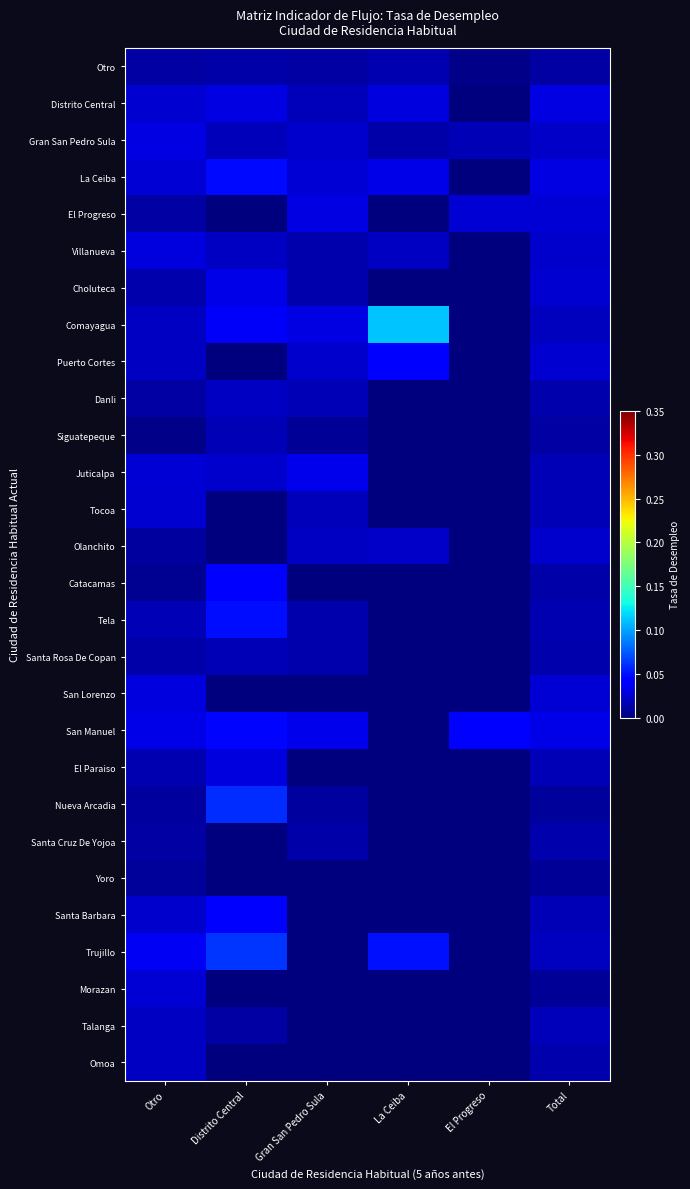

Reading left to right, what are all the values shown in this chart?

Otro: Otro=0.0	Distrito Central=0.0	Gran San Pedro Sula=0.0	La Ceiba=0.0	El Progreso=0.0	Total=0.0
Distrito Central: Otro=0.0	Distrito Central=0.0	Gran San Pedro Sula=0.0	La Ceiba=0.0	El Progreso=0.0	Total=0.0
Gran San Pedro Sula: Otro=0.0	Distrito Central=0.0	Gran San Pedro Sula=0.0	La Ceiba=0.0	El Progreso=0.0	Total=0.0
La Ceiba: Otro=0.0	Distrito Central=0.0	Gran San Pedro Sula=0.0	La Ceiba=0.0	El Progreso=0.0	Total=0.0
El Progreso: Otro=0.0	Distrito Central=0.0	Gran San Pedro Sula=0.0	La Ceiba=0.0	El Progreso=0.0	Total=0.0
Villanueva: Otro=0.0	Distrito Central=0.0	Gran San Pedro Sula=0.0	La Ceiba=0.0	El Progreso=0.0	Total=0.0
Choluteca: Otro=0.0	Distrito Central=0.0	Gran San Pedro Sula=0.0	La Ceiba=0.0	El Progreso=0.0	Total=0.0
Comayagua: Otro=0.0	Distrito Central=0.0	Gran San Pedro Sula=0.0	La Ceiba=0.1	El Progreso=0.0	Total=0.0
Puerto Cortes: Otro=0.0	Distrito Central=0.0	Gran San Pedro Sula=0.0	La Ceiba=0.0	El Progreso=0.0	Total=0.0
Danli: Otro=0.0	Distrito Central=0.0	Gran San Pedro Sula=0.0	La Ceiba=0.0	El Progreso=0.0	Total=0.0
Siguatepeque: Otro=0.0	Distrito Central=0.0	Gran San Pedro Sula=0.0	La Ceiba=0.0	El Progreso=0.0	Total=0.0
Juticalpa: Otro=0.0	Distrito Central=0.0	Gran San Pedro Sula=0.0	La Ceiba=0.0	El Progreso=0.0	Total=0.0
Tocoa: Otro=0.0	Distrito Central=0.0	Gran San Pedro Sula=0.0	La Ceiba=0.0	El Progreso=0.0	Total=0.0
Olanchito: Otro=0.0	Distrito Central=0.0	Gran San Pedro Sula=0.0	La Ceiba=0.0	El Progreso=0.0	Total=0.0
Catacamas: Otro=0.0	Distrito Central=0.0	Gran San Pedro Sula=0.0	La Ceiba=0.0	El Progreso=0.0	Total=0.0
Tela: Otro=0.0	Distrito Central=0.0	Gran San Pedro Sula=0.0	La Ceiba=0.0	El Progreso=0.0	Total=0.0
Santa Rosa De Copan: Otro=0.0	Distrito Central=0.0	Gran San Pedro Sula=0.0	La Ceiba=0.0	El Progreso=0.0	Total=0.0
San Lorenzo: Otro=0.0	Distrito Central=0.0	Gran San Pedro Sula=0.0	La Ceiba=0.0	El Progreso=0.0	Total=0.0
San Manuel: Otro=0.0	Distrito Central=0.0	Gran San Pedro Sula=0.0	La Ceiba=0.0	El Progreso=0.0	Total=0.0
El Paraiso: Otro=0.0	Distrito Central=0.0	Gran San Pedro Sula=0.0	La Ceiba=0.0	El Progreso=0.0	Total=0.0
Nueva Arcadia: Otro=0.0	Distrito Central=0.1	Gran San Pedro Sula=0.0	La Ceiba=0.0	El Progreso=0.0	Total=0.0
Santa Cruz De Yojoa: Otro=0.0	Distrito Central=0.0	Gran San Pedro Sula=0.0	La Ceiba=0.0	El Progreso=0.0	Total=0.0
Yoro: Otro=0.0	Distrito Central=0.0	Gran San Pedro Sula=0.0	La Ceiba=0.0	El Progreso=0.0	Total=0.0
Santa Barbara: Otro=0.0	Distrito Central=0.0	Gran San Pedro Sula=0.0	La Ceiba=0.0	El Progreso=0.0	Total=0.0
Trujillo: Otro=0.0	Distrito Central=0.1	Gran San Pedro Sula=0.0	La Ceiba=0.0	El Progreso=0.0	Total=0.0
Morazan: Otro=0.0	Distrito Central=0.0	Gran San Pedro Sula=0.0	La Ceiba=0.0	El Progreso=0.0	Total=0.0
Talanga: Otro=0.0	Distrito Central=0.0	Gran San Pedro Sula=0.0	La Ceiba=0.0	El Progreso=0.0	Total=0.0
Omoa: Otro=0.0	Distrito Central=0.0	Gran San Pedro Sula=0.0	La Ceiba=0.0	El Progreso=0.0	Total=0.0